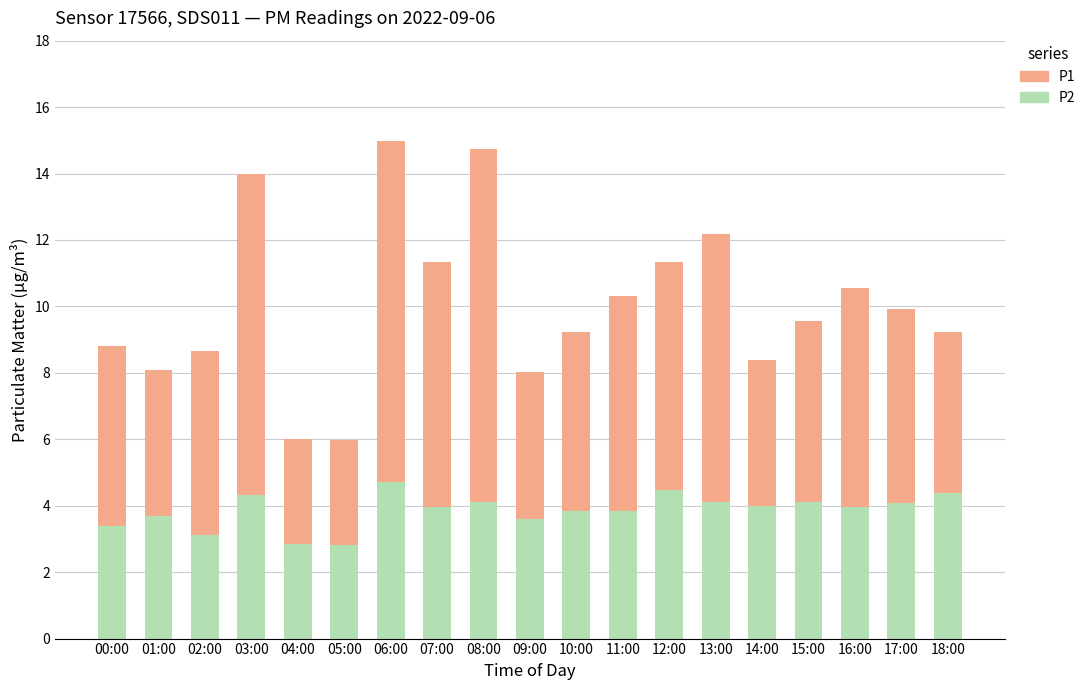

What are all the series names shown in the legend?

P1, P2